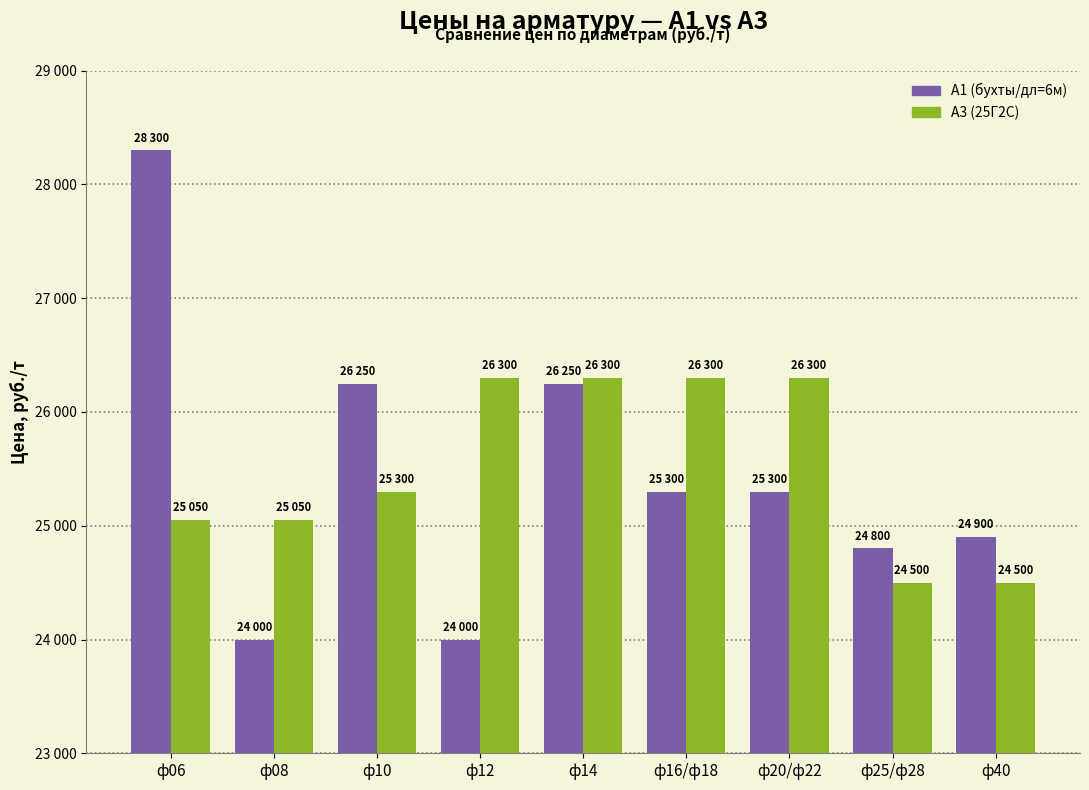

At how many categories does at least one series exceed 25955?

6